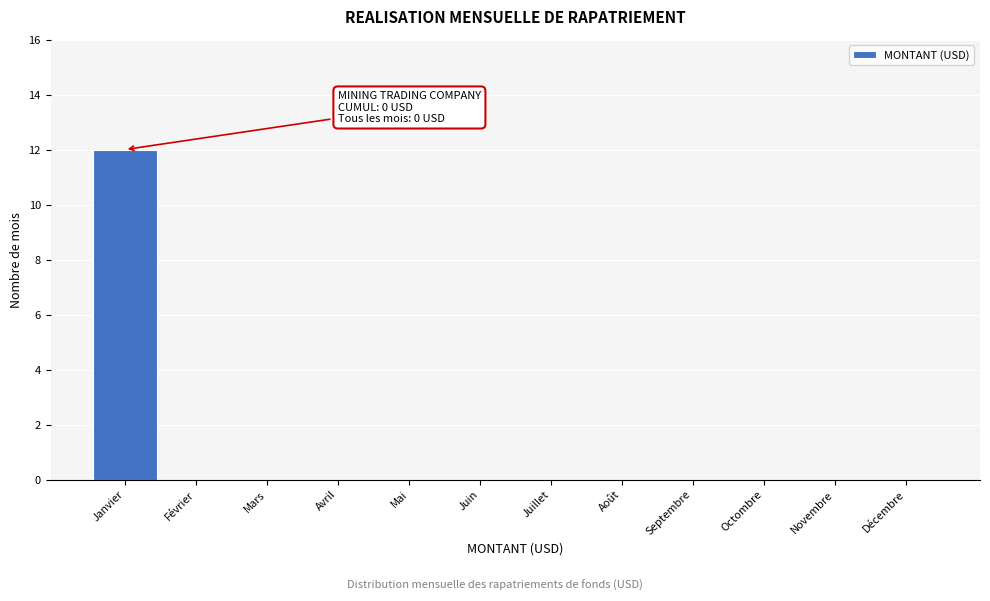

Reading right to left, what are all the values shown in this chart?

Décembre=0	Novembre=0	Octombre=0	Septembre=0	Août=0	Juillet=0	Juin=0	Mai=0	Avril=0	Mars=0	Février=0	Janvier=12